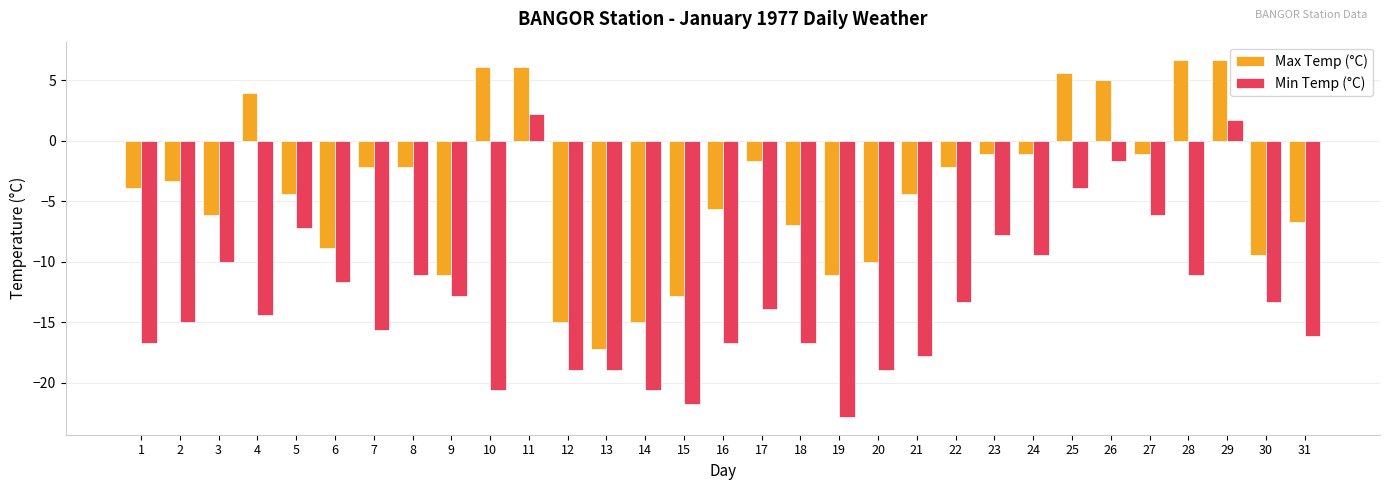

Which series has the widest spread of values?

Min Temp (°C)